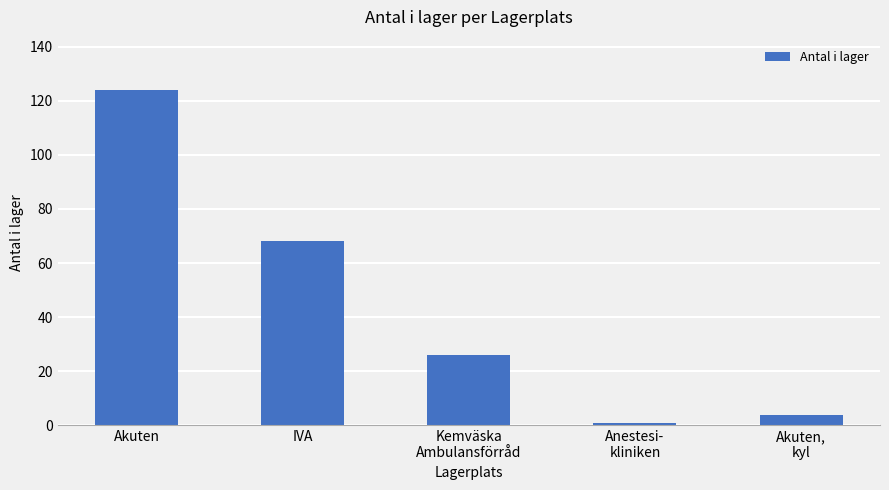

How many bars are there in total?

5